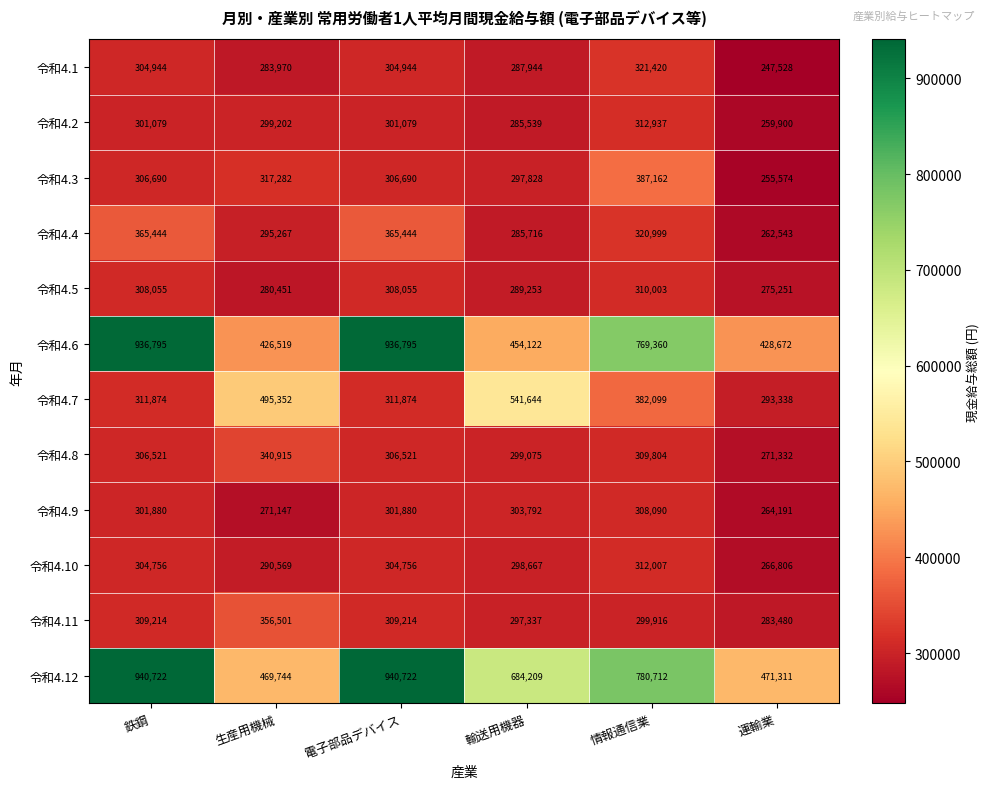

At how many categories does at least one series exceed 410129?

6